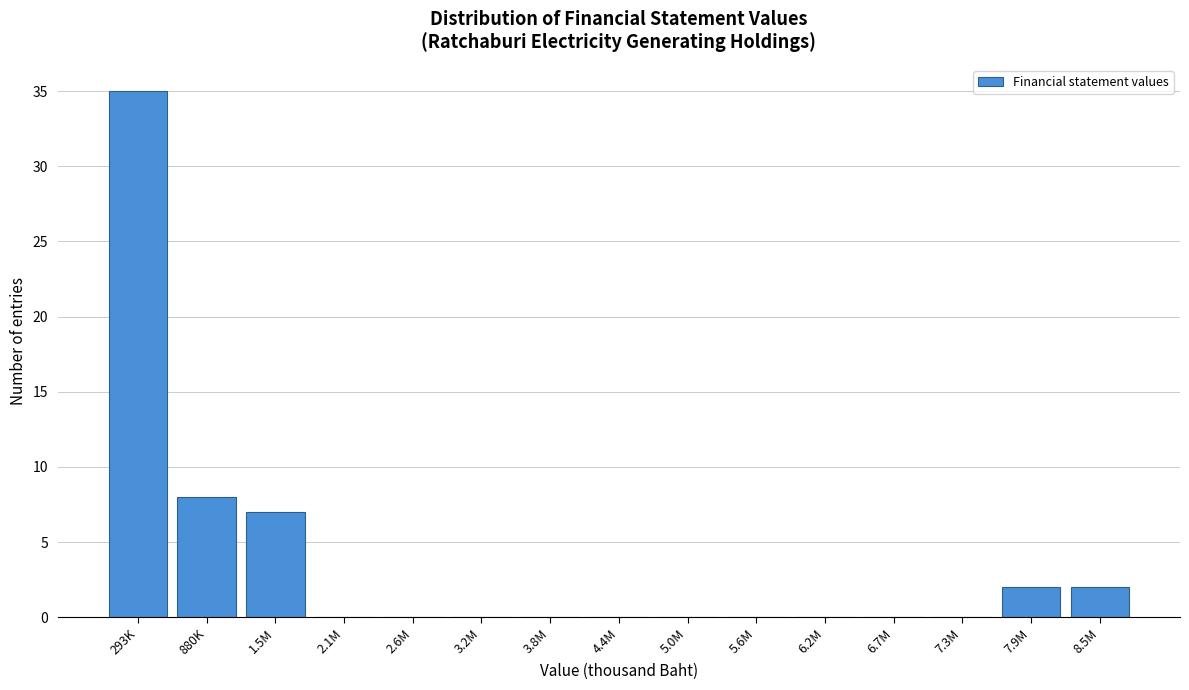

Reading left to right, transcribe all the data shown in this chart.

293K=35	880K=8	1.5M=7	2.1M=0	2.6M=0	3.2M=0	3.8M=0	4.4M=0	5.0M=0	5.6M=0	6.2M=0	6.7M=0	7.3M=0	7.9M=2	8.5M=2